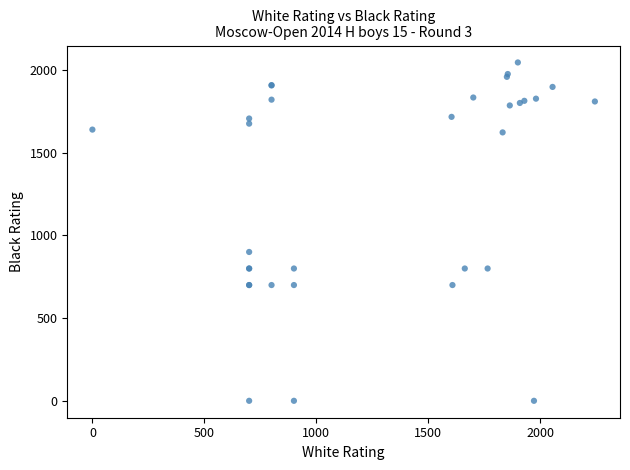

What Y value in the scatter plot is closest to 1023?

900